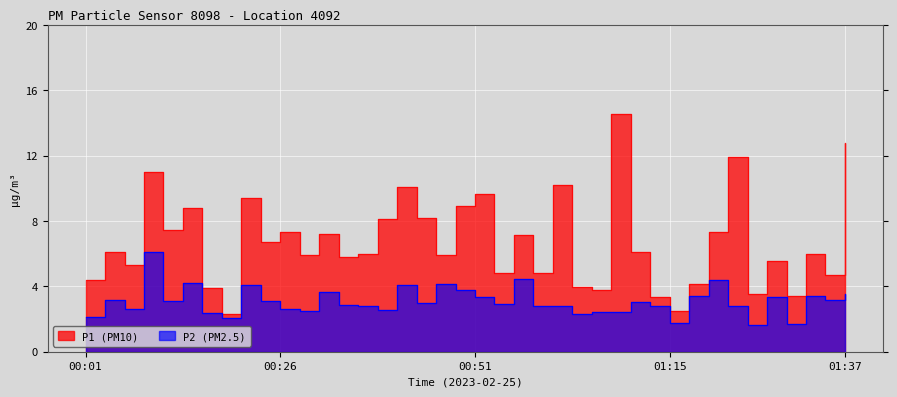

Rank the categories by P1 value from lowest to highest.

00:18, 01:15, 01:13, 01:30, 01:25, 01:05, 00:16, 01:03, 01:18, 00:01, 01:35, 00:58, 00:53, 00:06, 01:28, 00:33, 00:28, 00:46, 00:36, 01:33, 00:03, 01:10, 00:23, 00:56, 00:31, 00:26, 01:20, 00:11, 00:38, 00:43, 00:13, 00:48, 00:21, 00:51, 00:41, 01:01, 00:08, 01:23, 01:37, 01:08